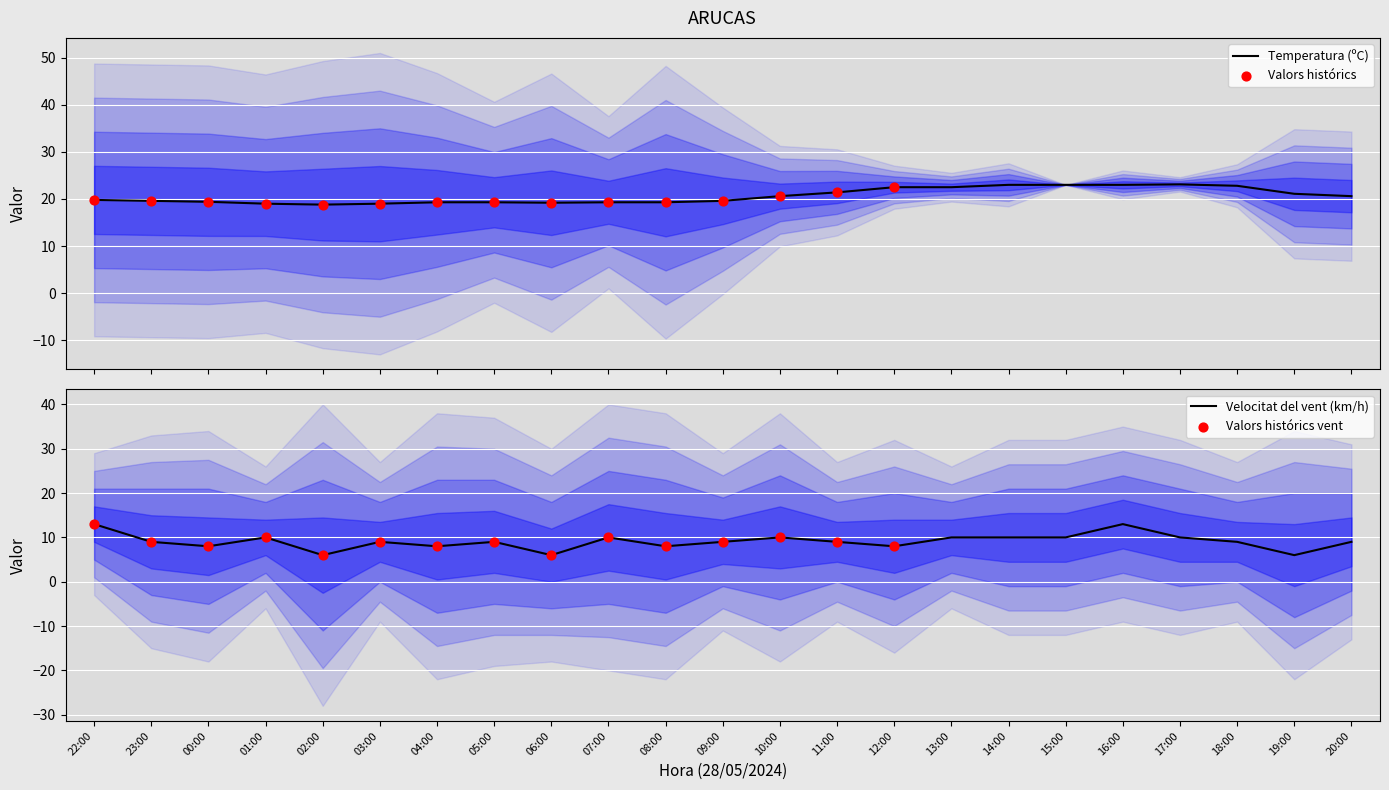

What is the total value across all series at 10:00?

30.6